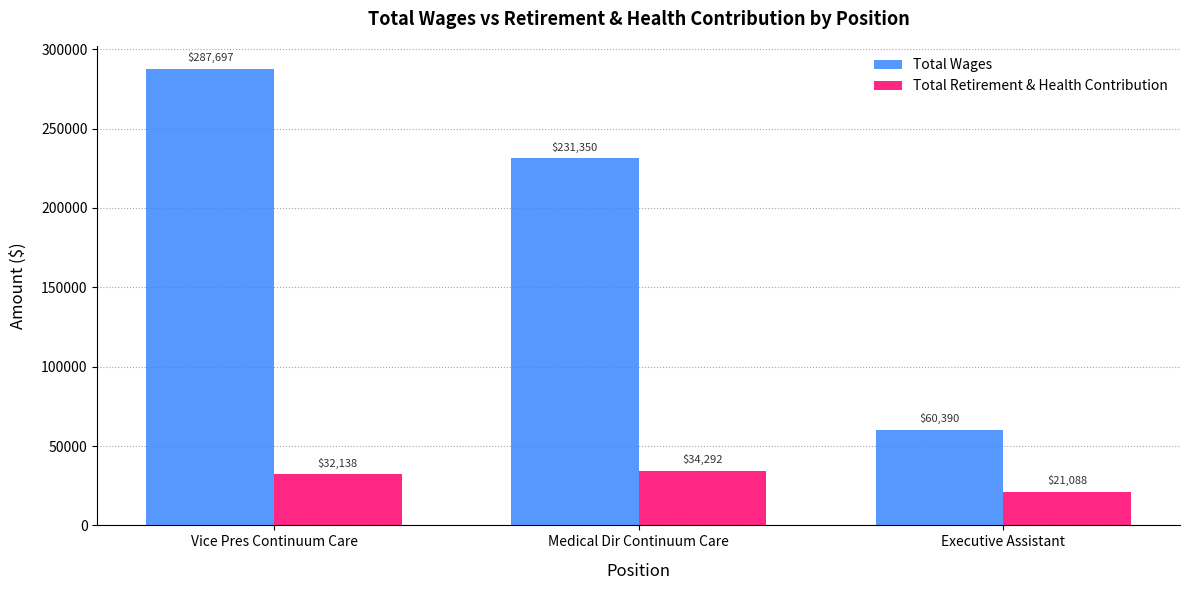

What is the sum of all Total Retirement & Health Contribution values?

87518